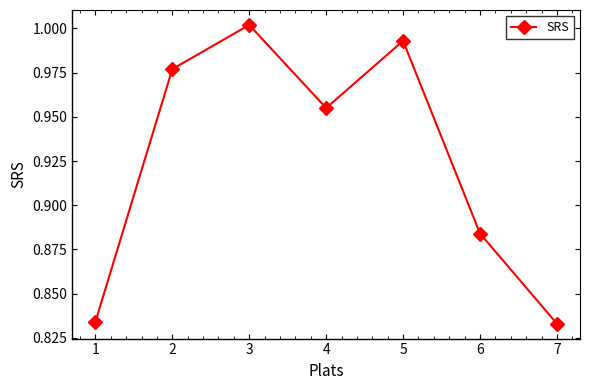

True or false: the data shows 1.7 at 2.

False